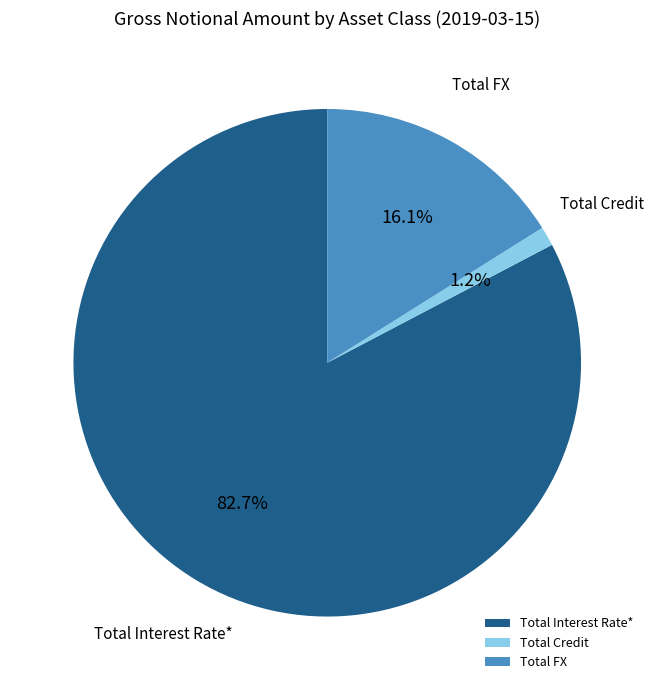

Rank the categories by value from lowest to highest.

Total Credit, Total FX, Total Interest Rate*